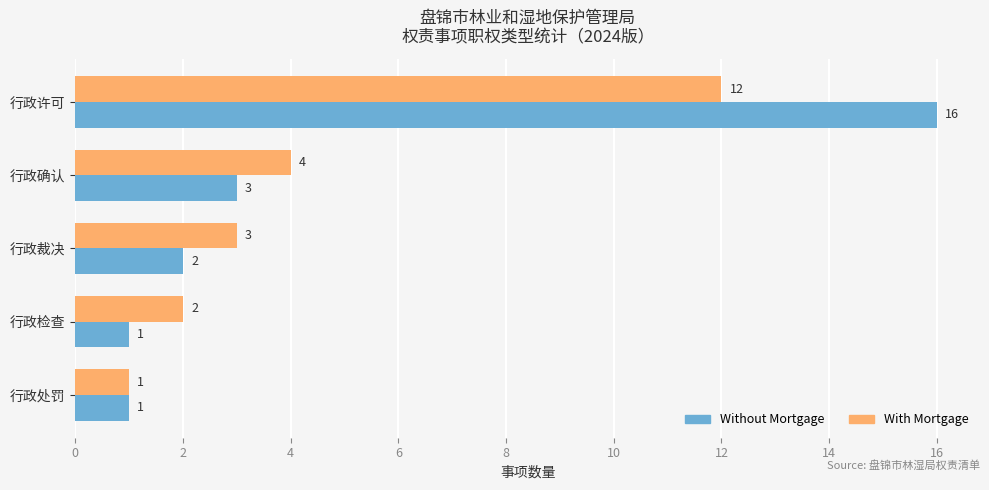

At which category is the sum across all series the highest?

行政许可